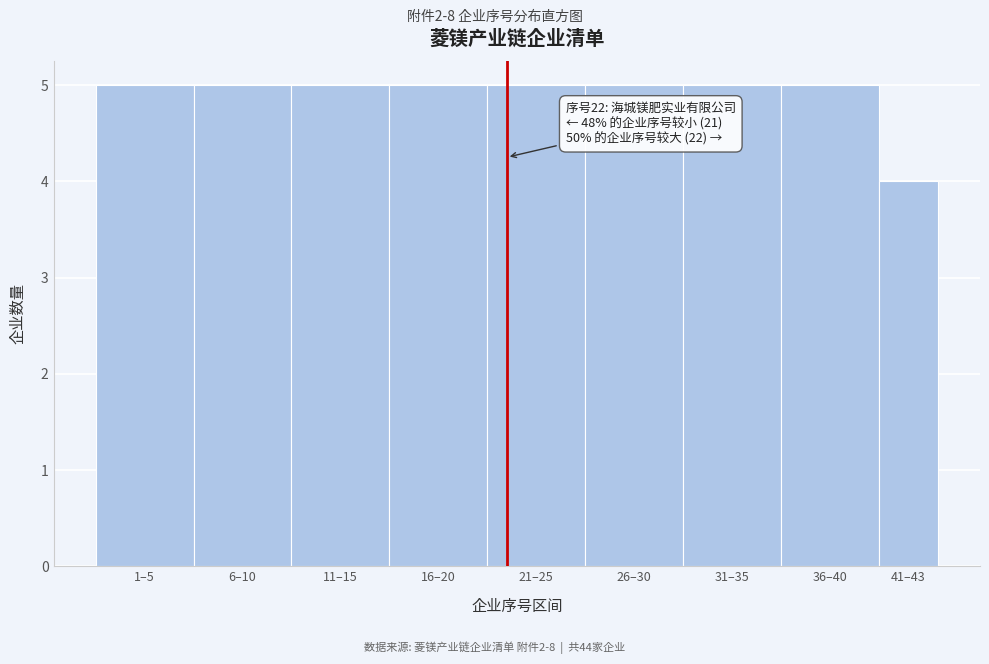

Reading left to right, extract all data points from this chart.

5	5	5	5	5	5	5	5	4